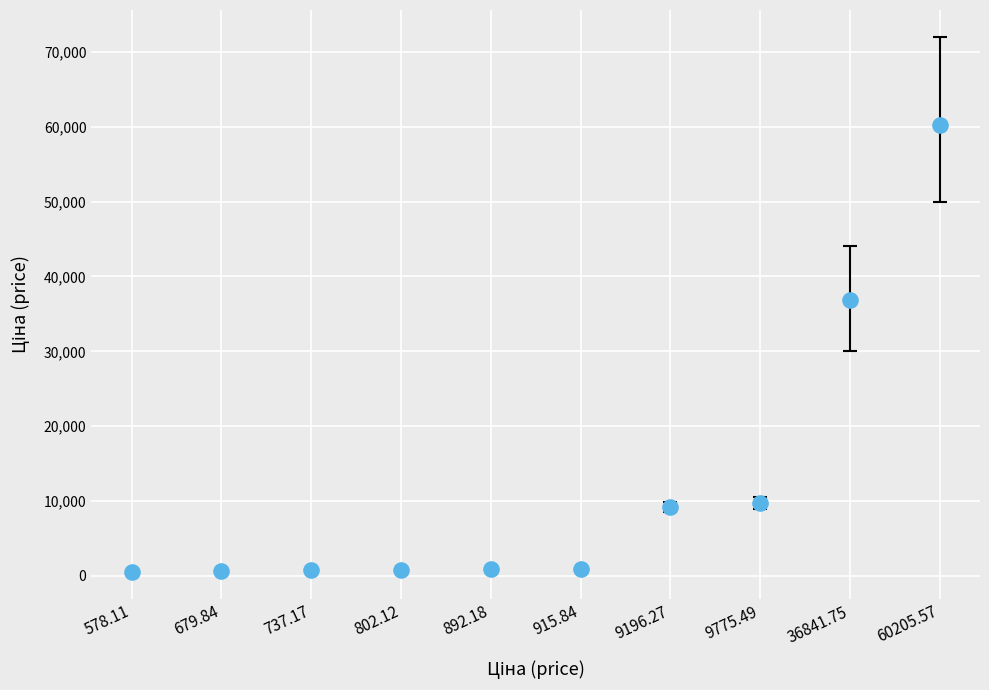

What Y value in the scatter plot is closest to 30391?

36841.8